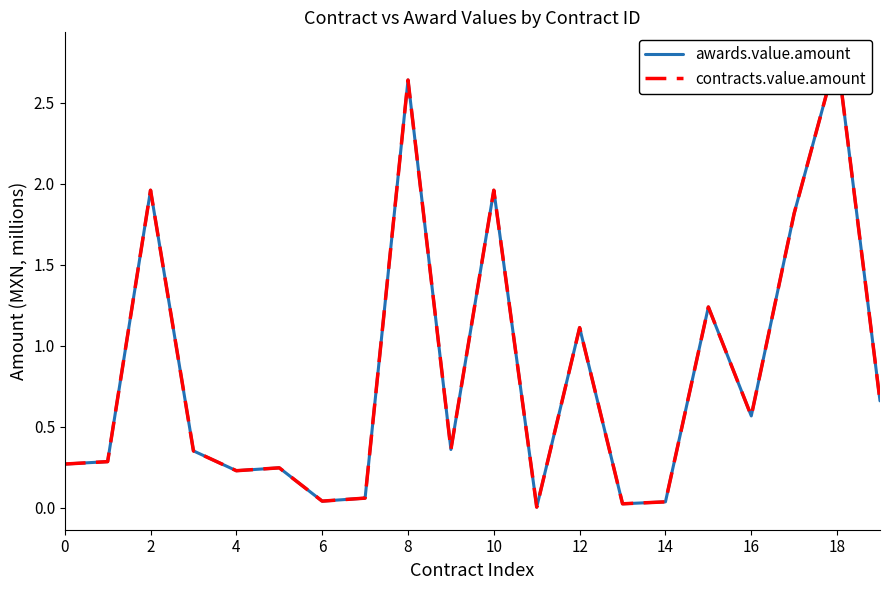

Rank the series at 12 from lowest to highest value.

awards.value.amount, contracts.value.amount